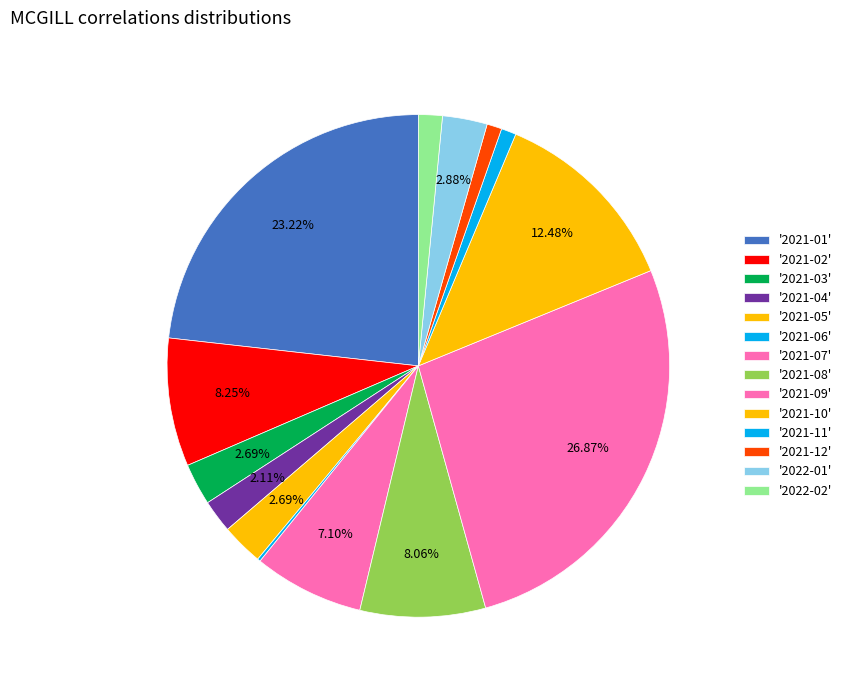

To the nearest percent, what is the average slice percentage?

7%